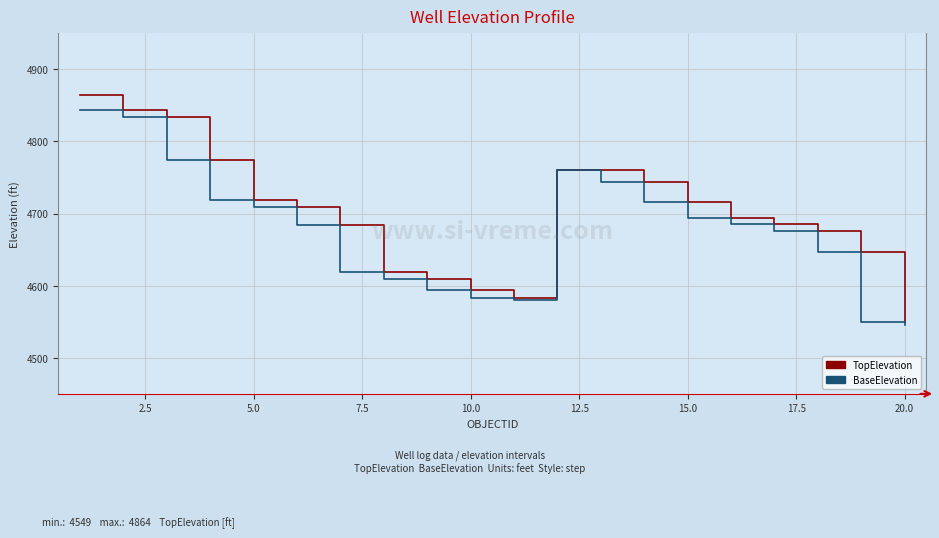

What is the minimum value shown in the chart?

4546